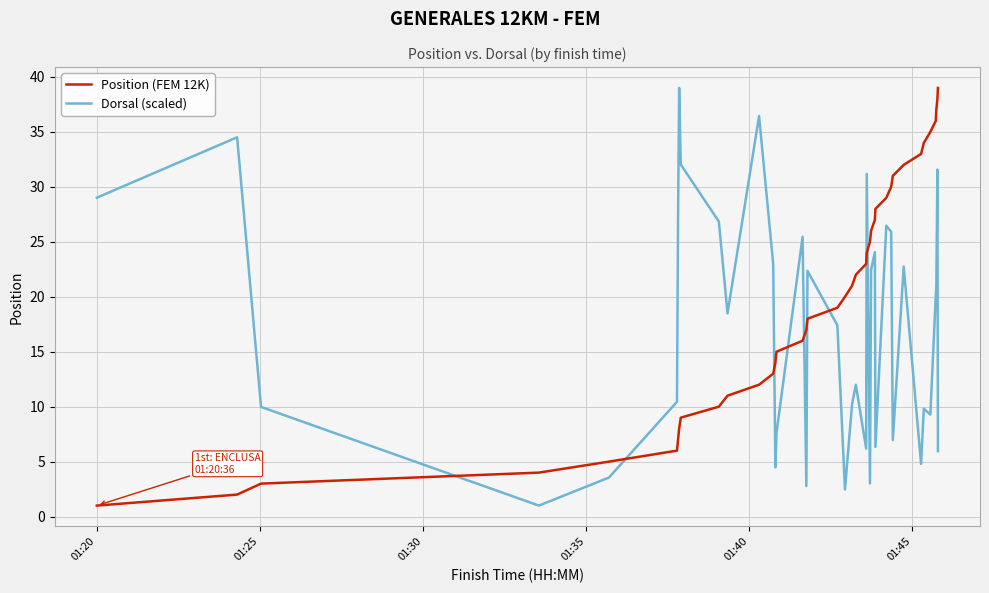

Which series has the largest total across all categories?

Position (FEM 12K)